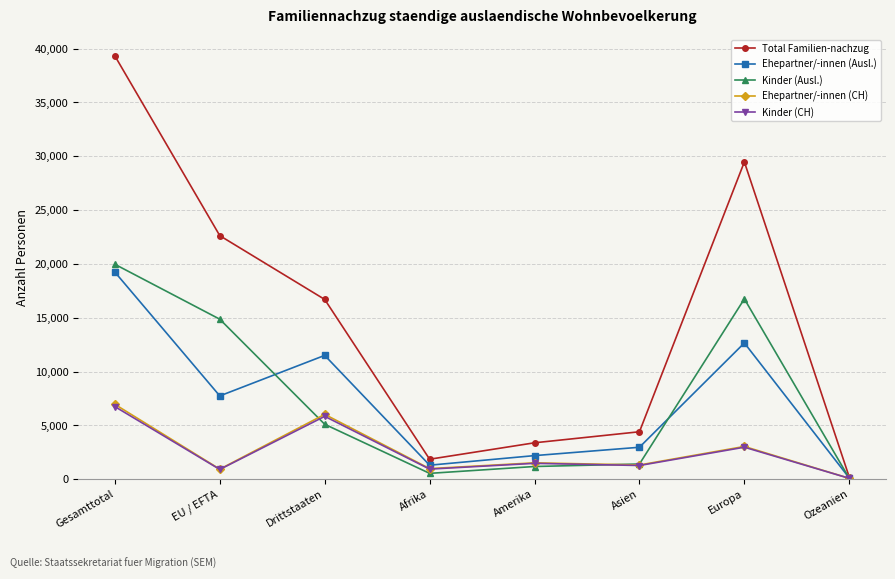

What is the difference between the maximum and minimum values in the Kinder (CH) series?

6666